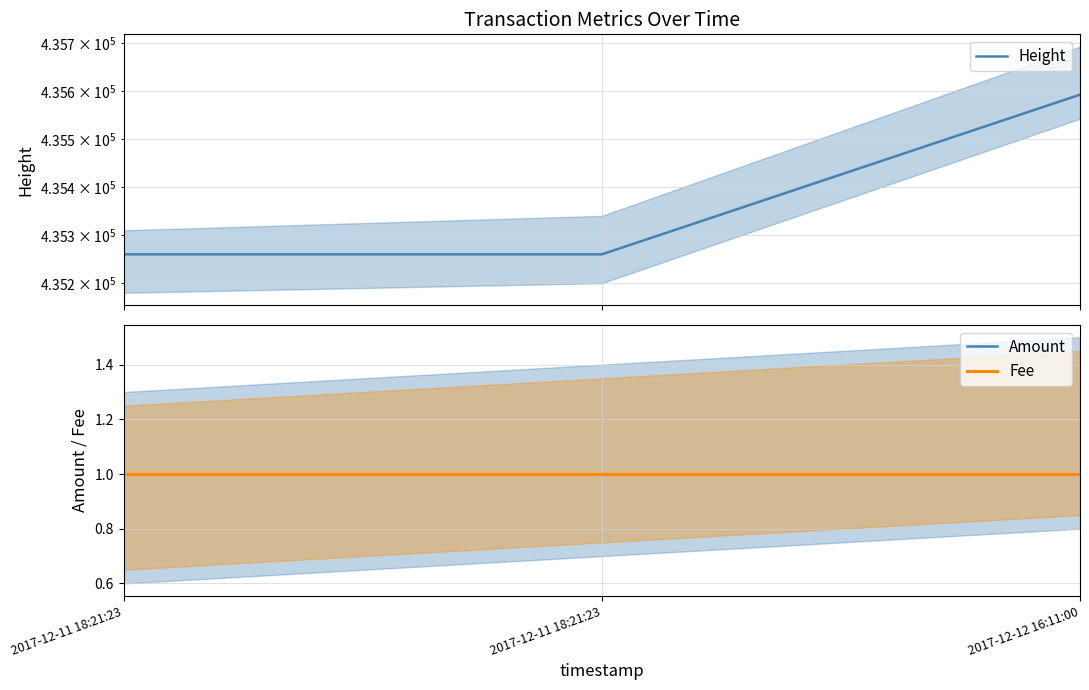

Which series has the largest total across all categories?

Height